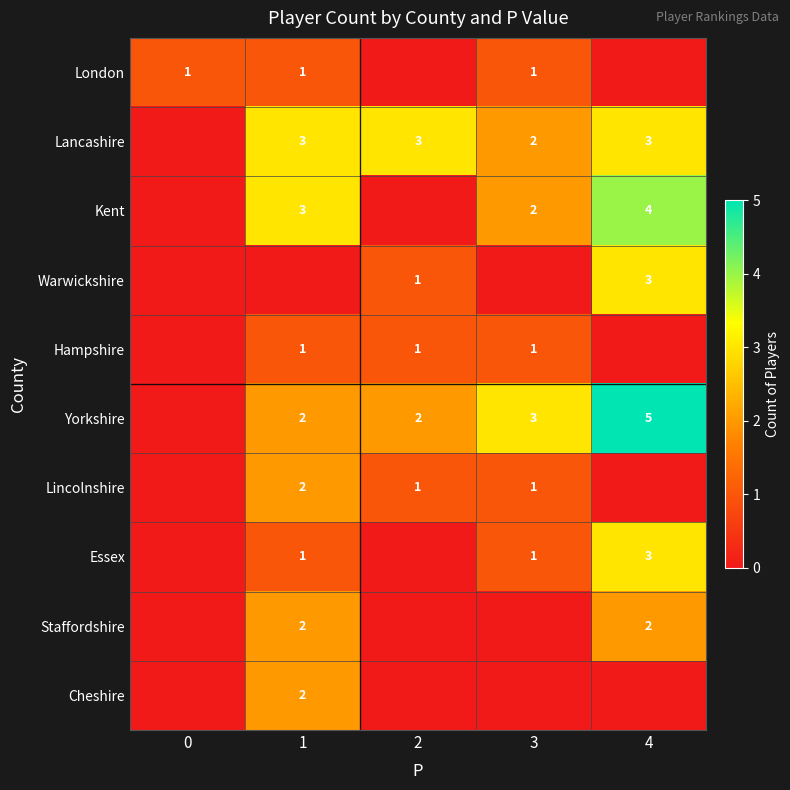

Is the value of Yorkshire at 4 greater than the value of Hampshire at 1?

Yes